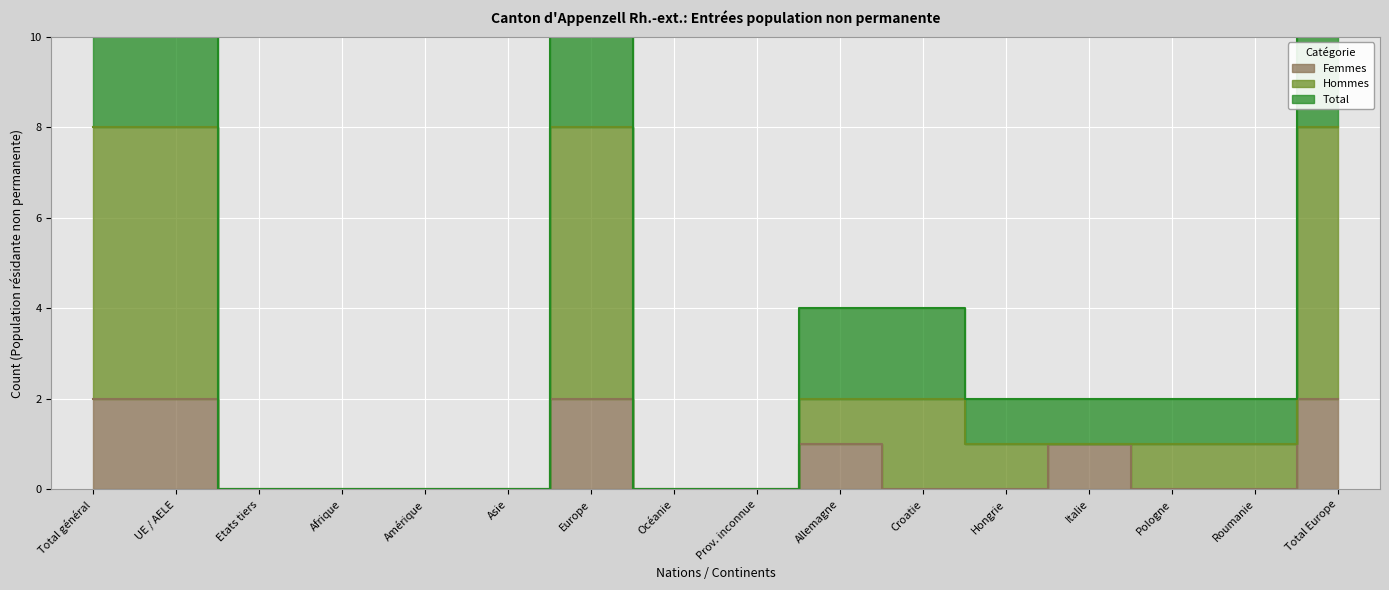

What are all the series names shown in the legend?

Femmes, Hommes, Total